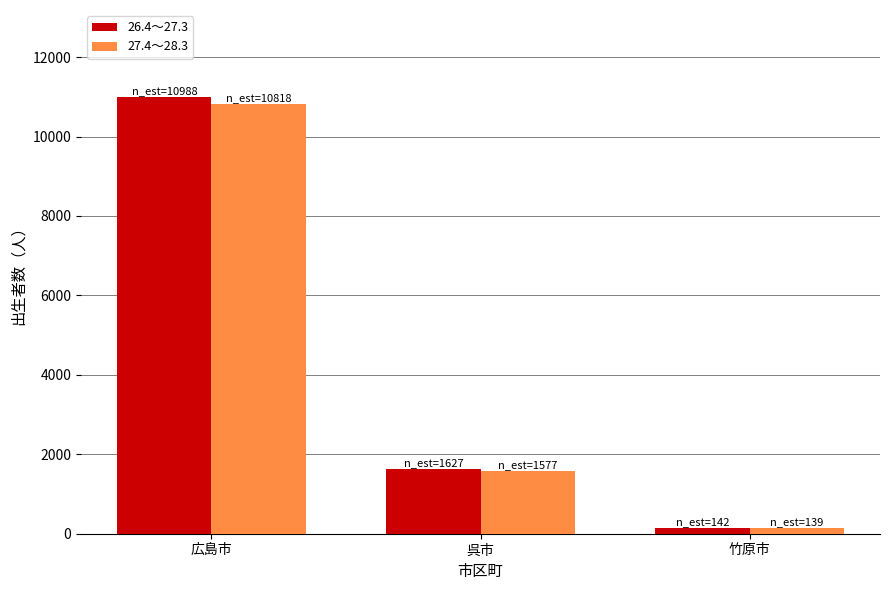

Is it true that 27.4～28.3 equals 2179 at 呉市?

False